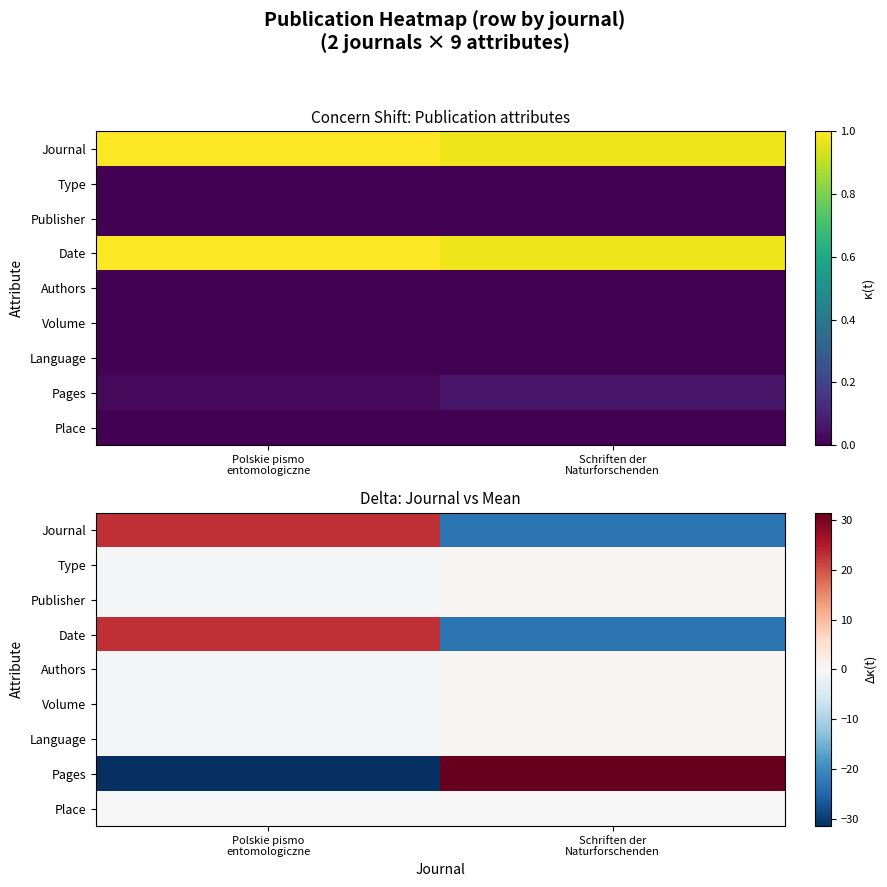

Which label corresponds to the smallest value in the chart?

Polskie pismo
entomologiczne